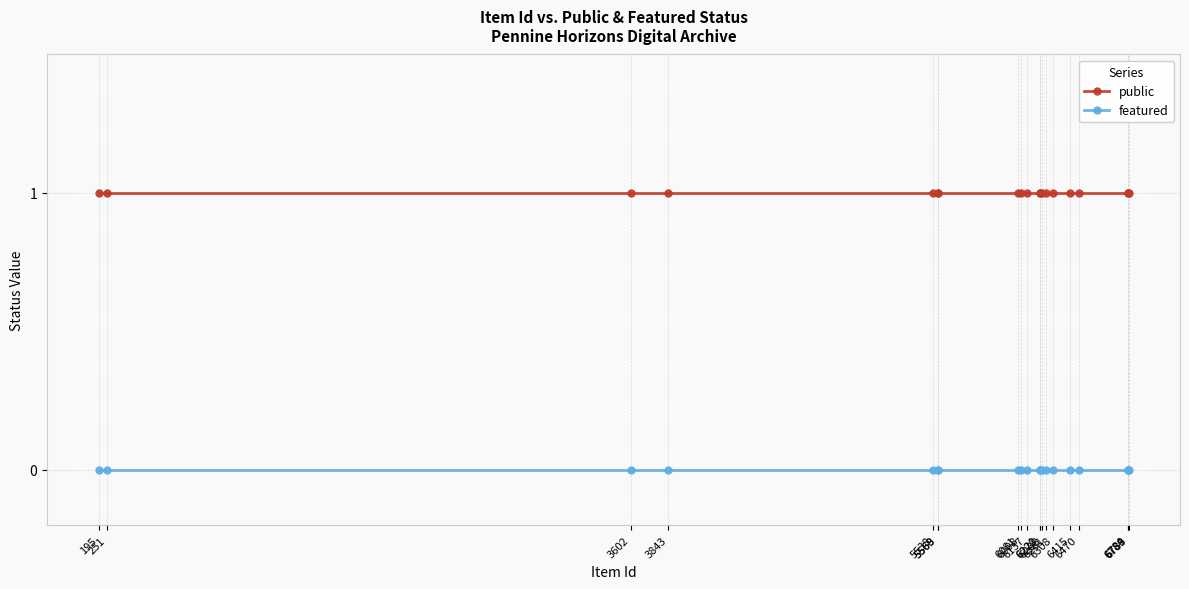

Which series has the largest total across all categories?

public